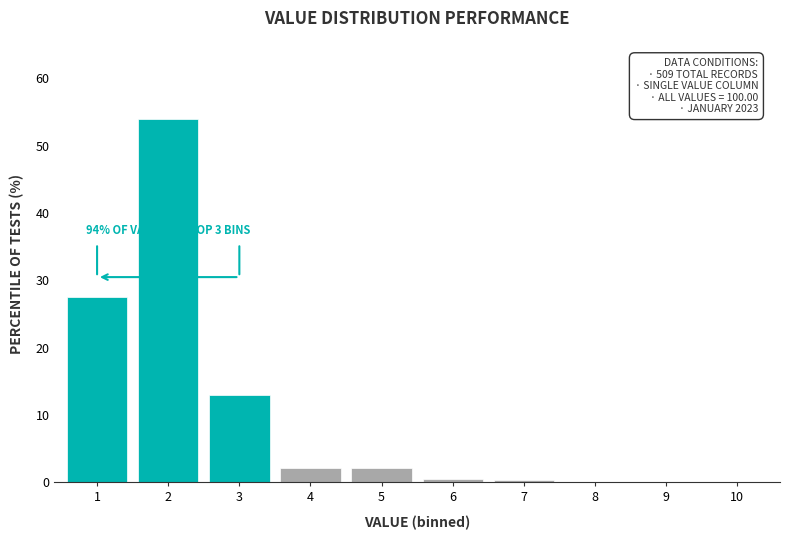

What is the sum of all values?

100.0